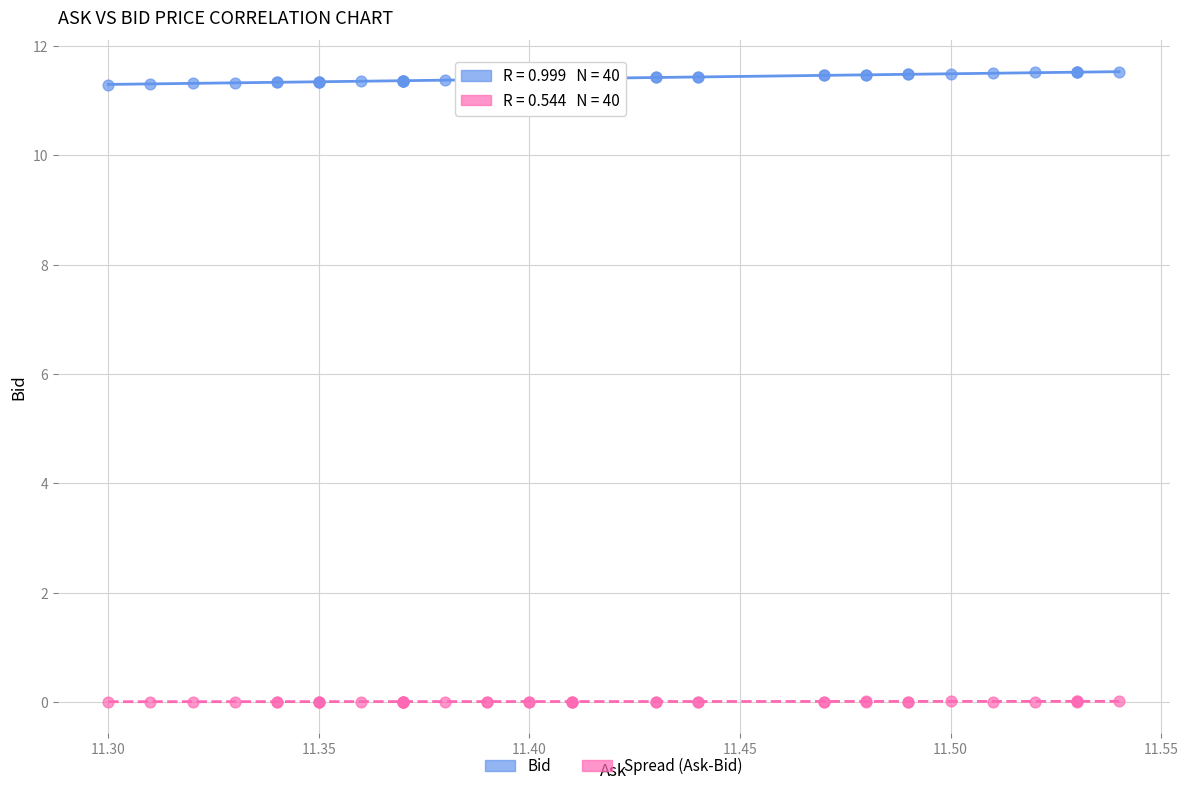

Which series reaches the maximum Y coordinate?

Bid